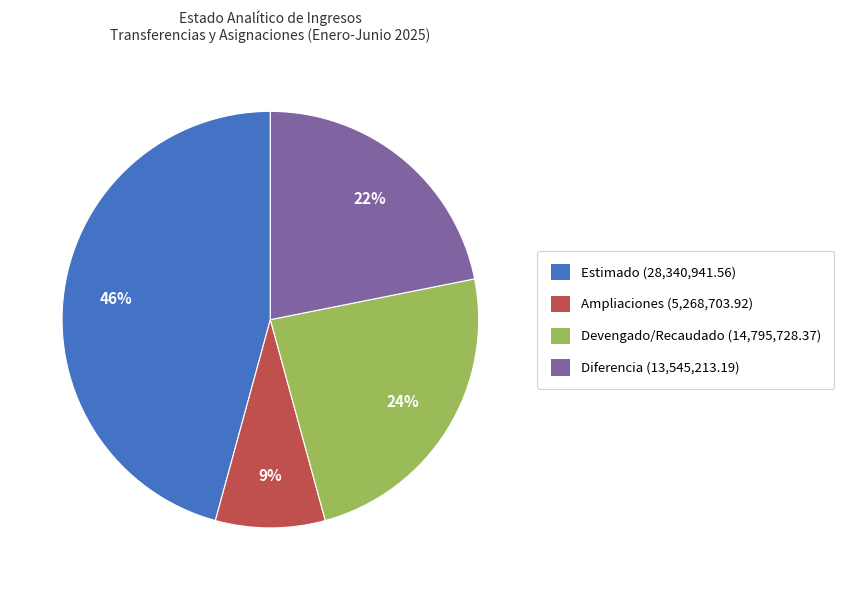

To the nearest percent, what is the difference between the largest and smallest slice percentages?

37%